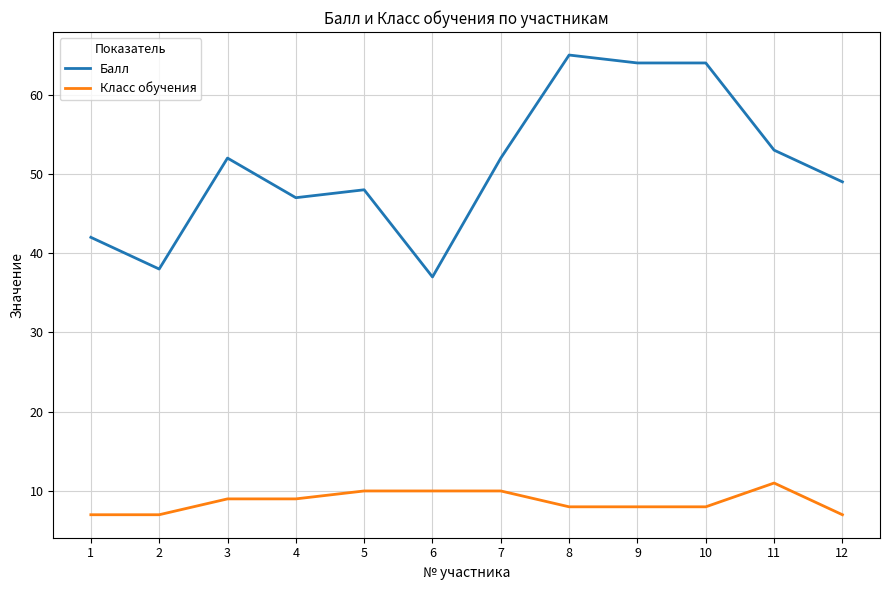

Rank the series by their maximum value, from lowest to highest.

Класс обучения, Балл